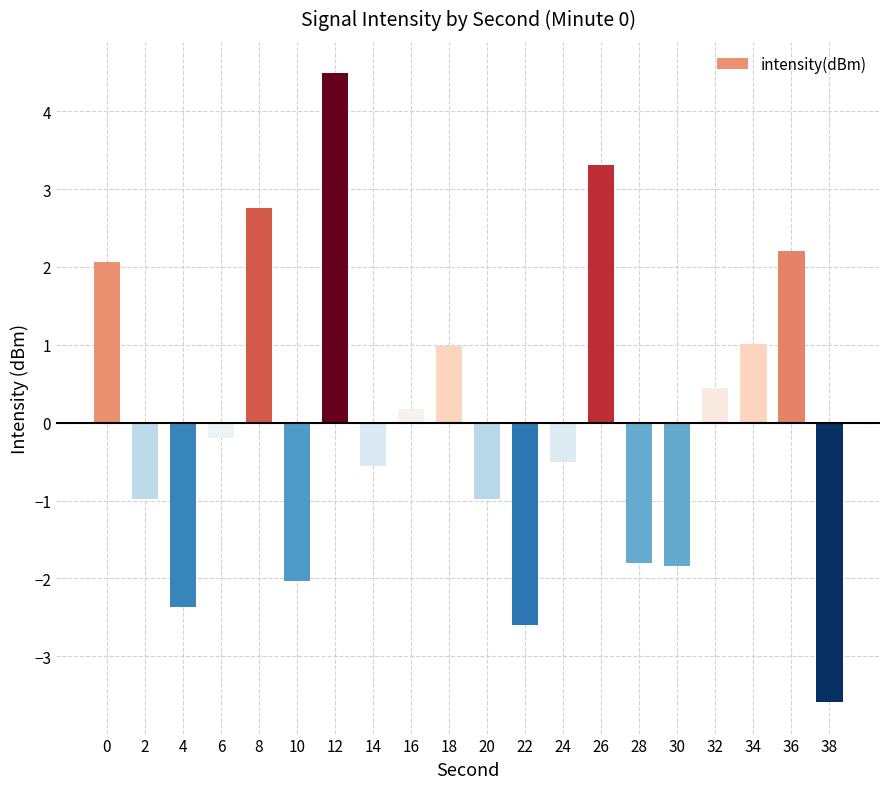

True or false: the data shows -1.1 at 38.

False